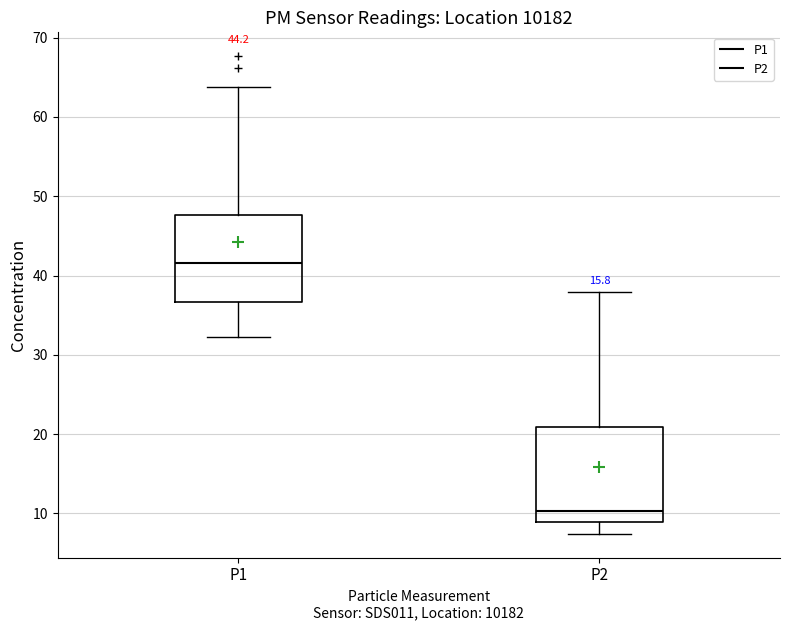

Reading left to right, transcribe this box plot: for each box, give where its median line is, the range the box spans, and where its two whiskers end, as read against the y-axis. The values are not printed on the chart, so give them approximately, as read against the axis.

P1: median 42, box 37 to 48, whiskers 32 to 64
P2: median 10, box 9 to 21, whiskers 7 to 38